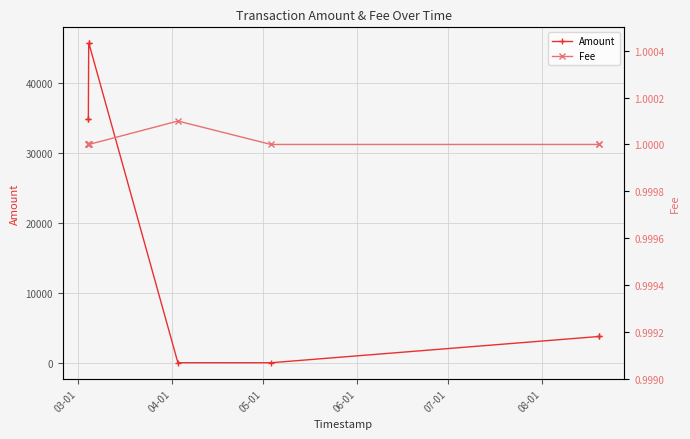

Does the chart have visible grid lines?

Yes